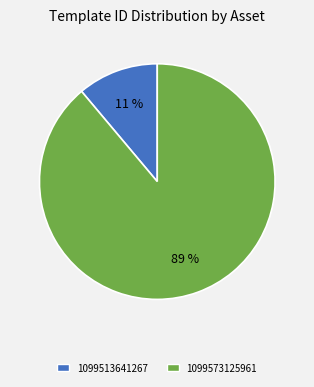

To the nearest percent, what portion does 1099513641267 represent?

11%